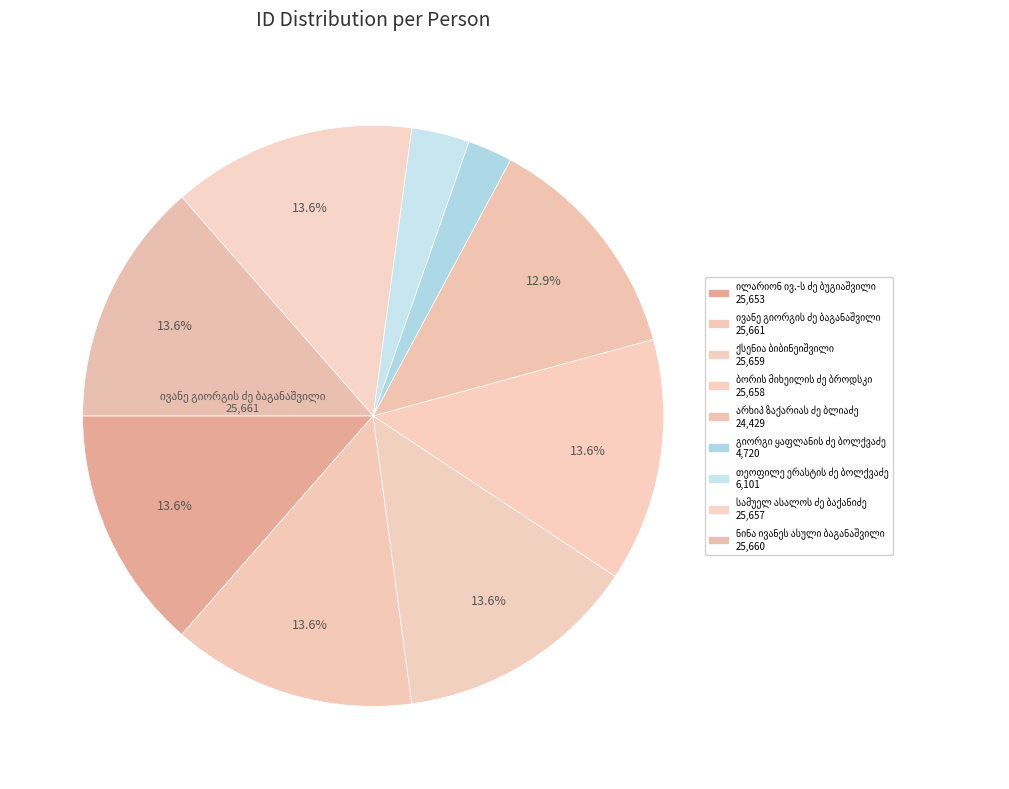

How many segments does this pie chart have?

9